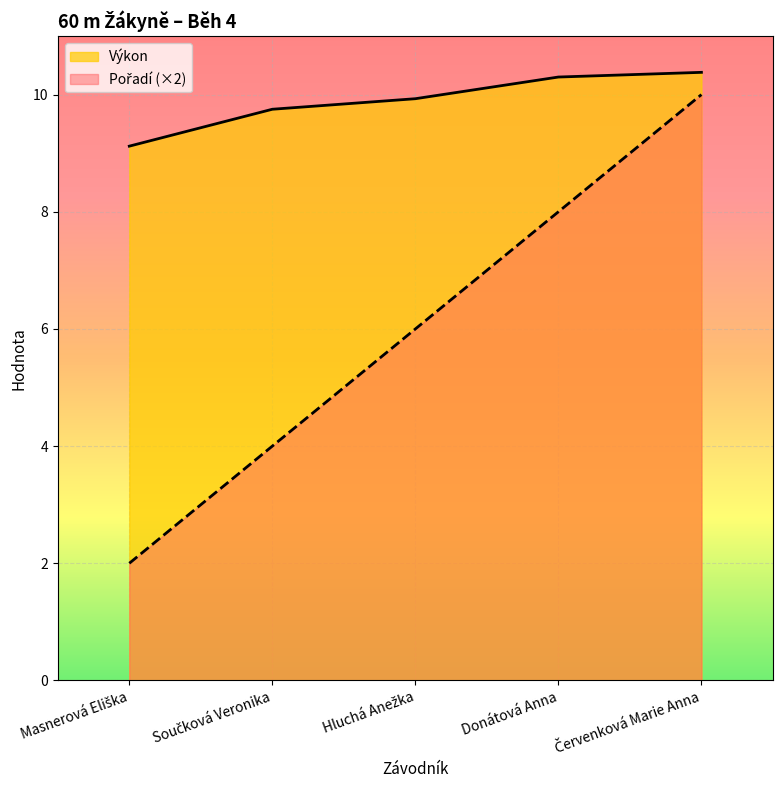

Which has a higher value, Součková Veronika or Hluchá Anežka?

Hluchá Anežka